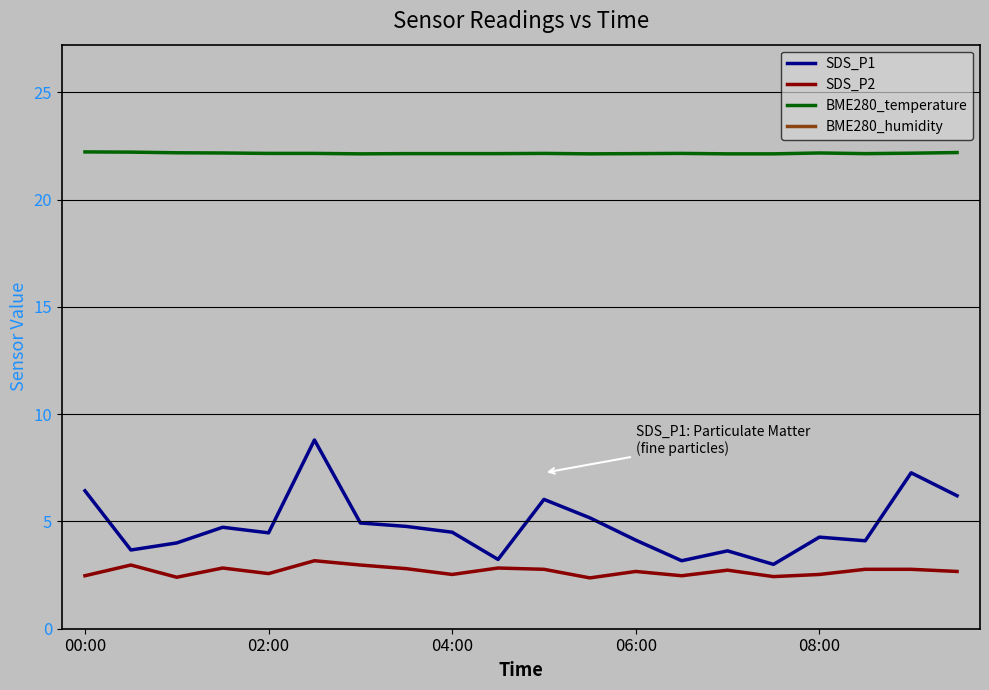

True or false: BME280_temperature has a value of 8.2 at 9.

False